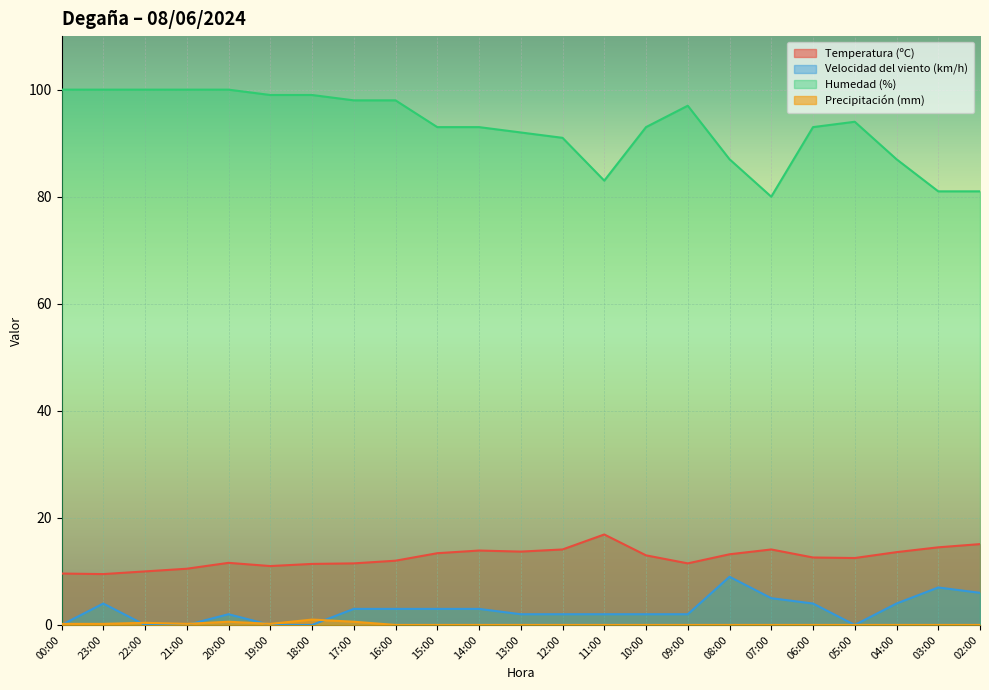

Is the value of Temperatura (ºC) at 10:00 greater than the value of Humedad (%) at 20:00?

No